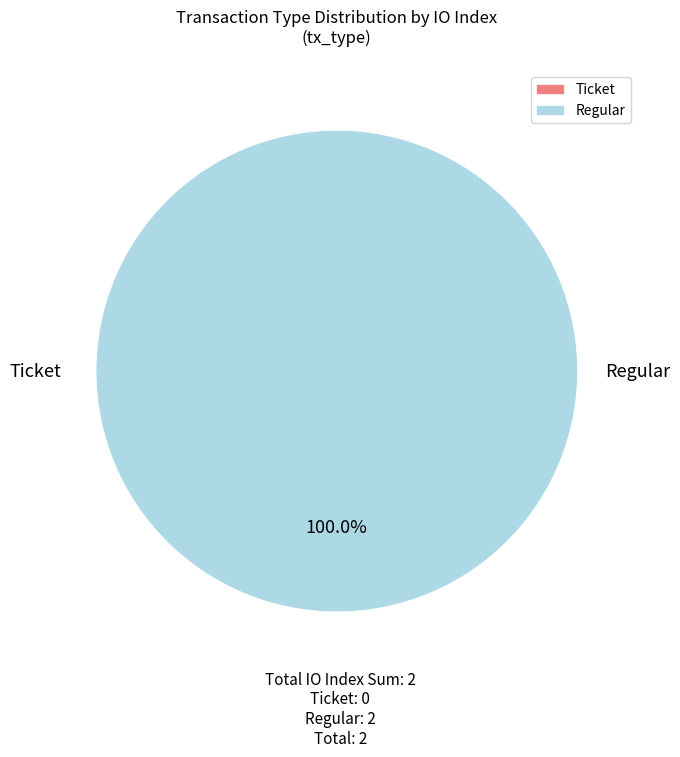

What percentage do Regular and Ticket together represent?

100.0%